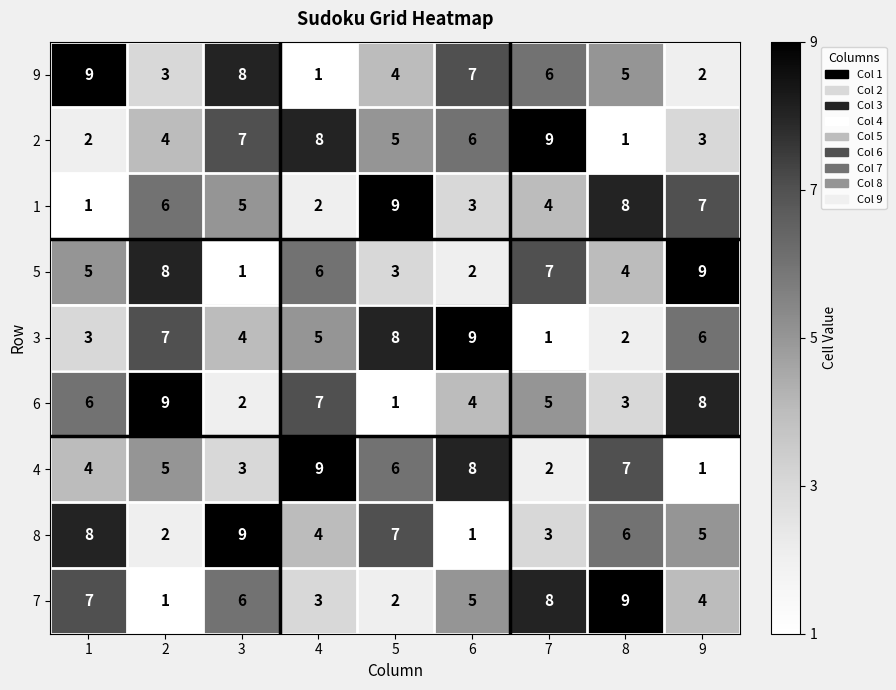

What is the difference between the second highest and second lowest values in the 8 series?

6